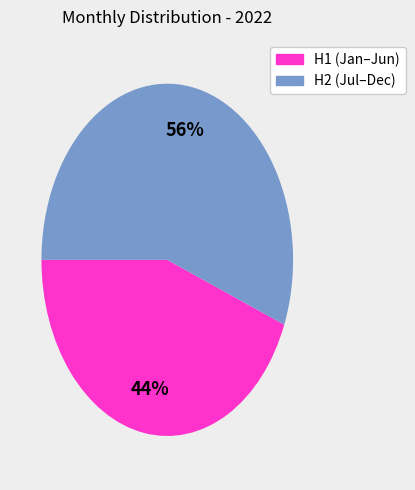

Does any single category account for the majority?

Yes